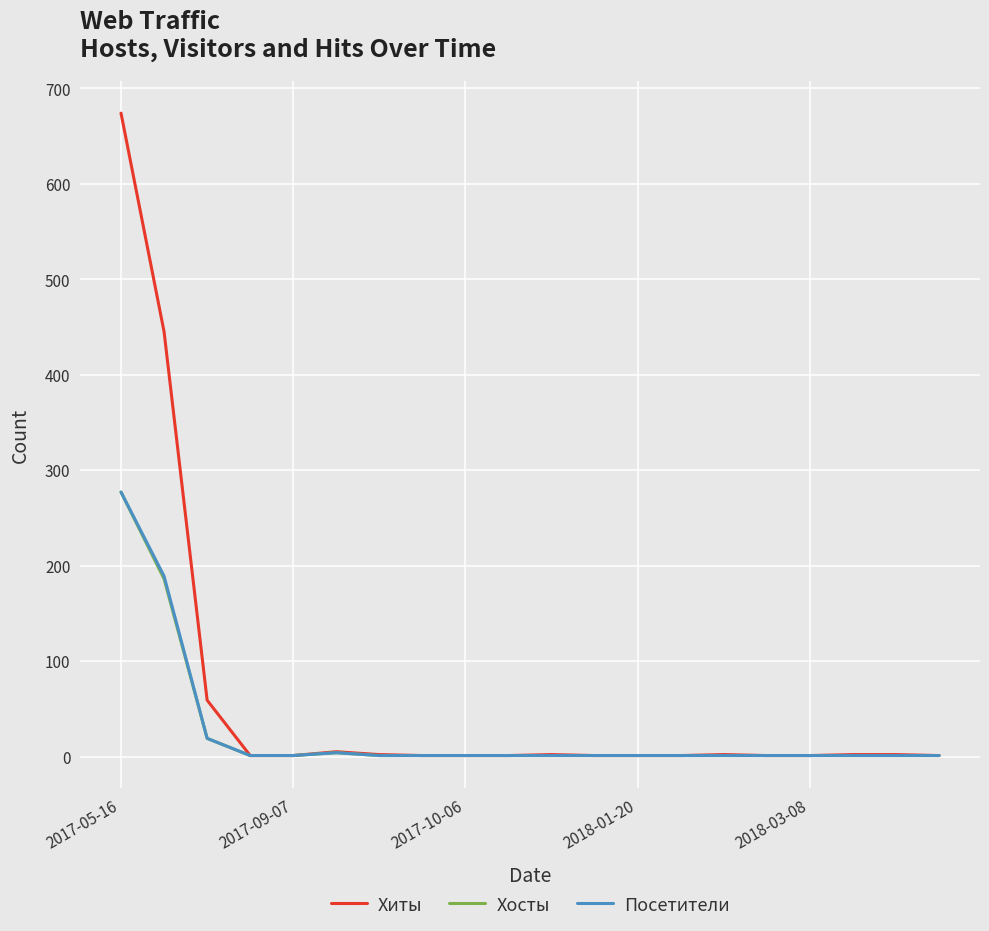

Which series has the largest range (max minus min)?

Хиты